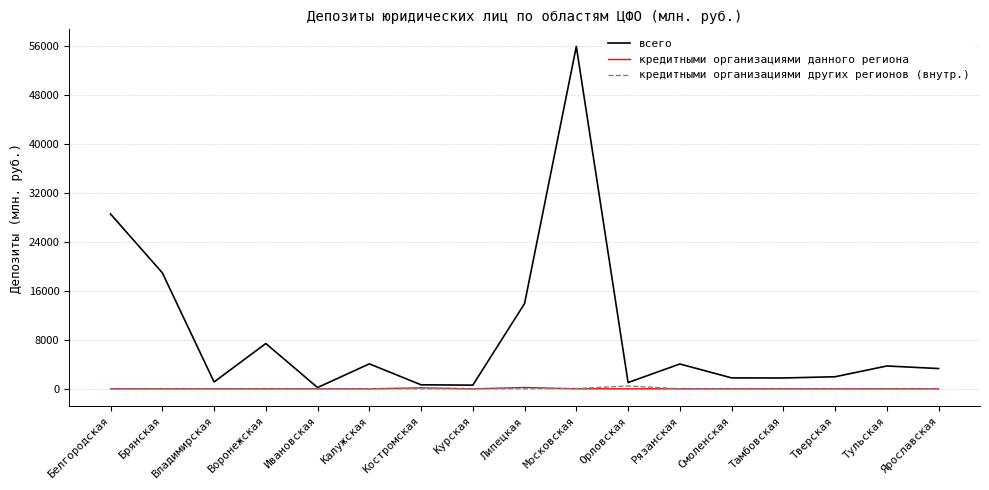

At which category is the sum across all series the highest?

Московская